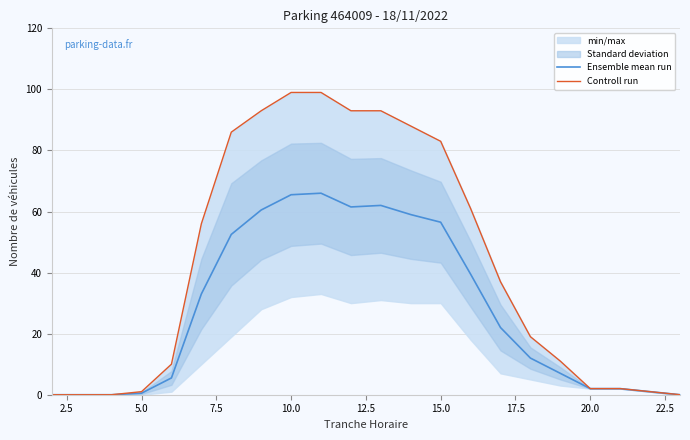

What is the maximum value for Ensemble mean run?

66.0